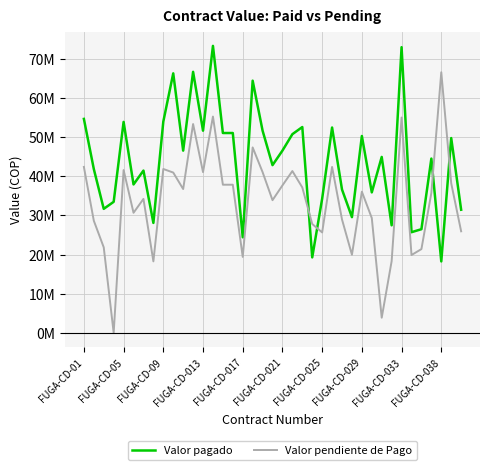

Which series has the largest range (max minus min)?

Valor pendiente de Pago